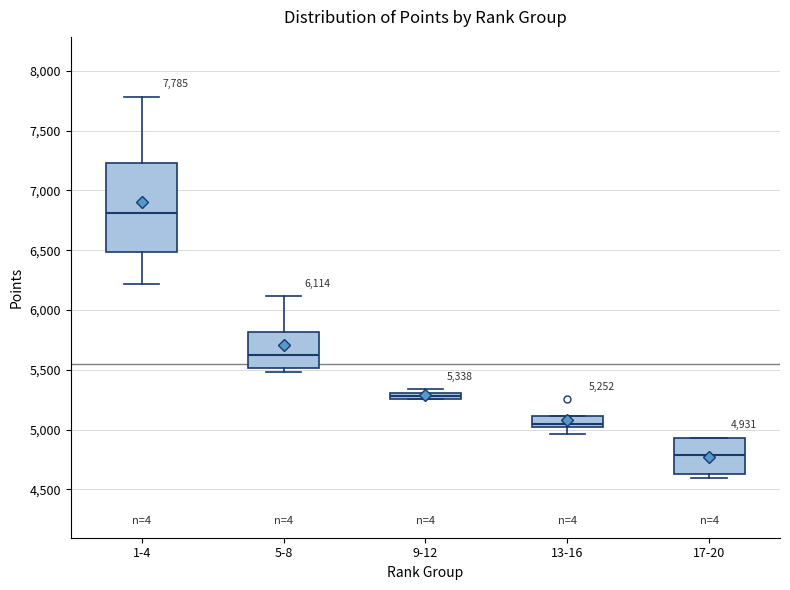

Comparing the boxes themselves (not the whiskers), which one is the tallest?

1-4